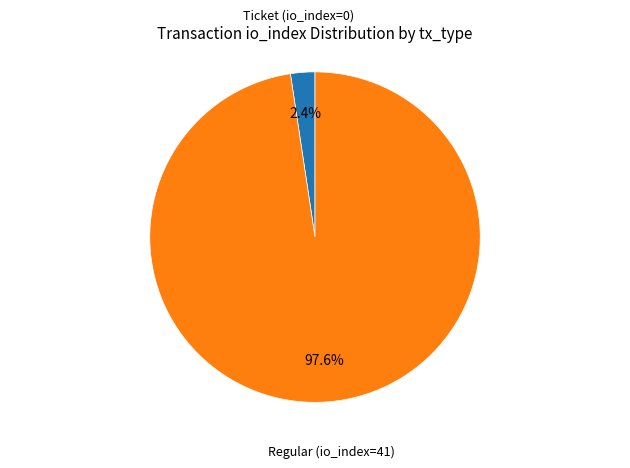

Does any single category account for the majority?

Yes